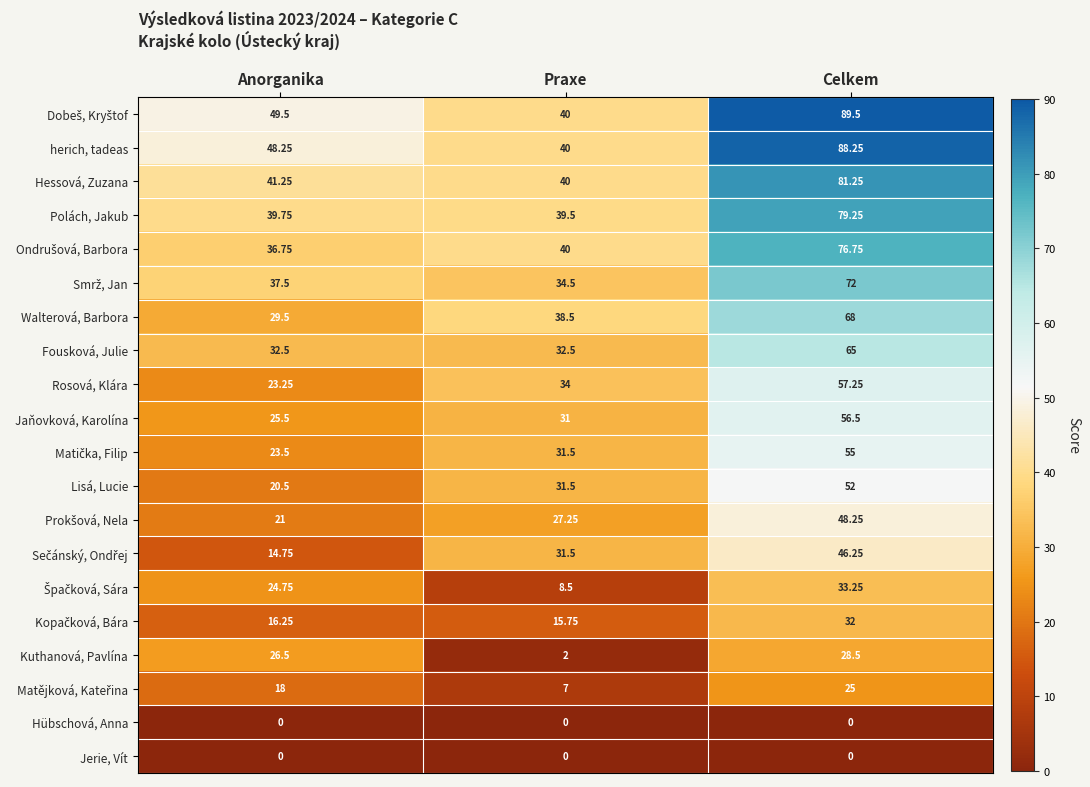

Which category has the highest value in the Rosová, Klára series?

Celkem